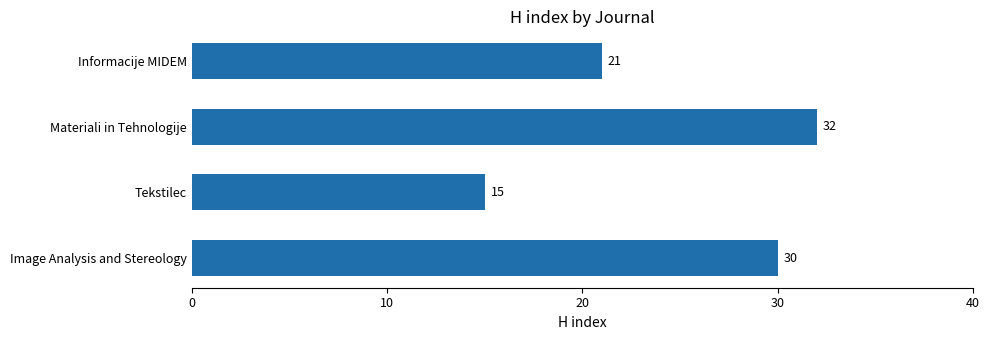

Count the values in the range 21 to 32.

3